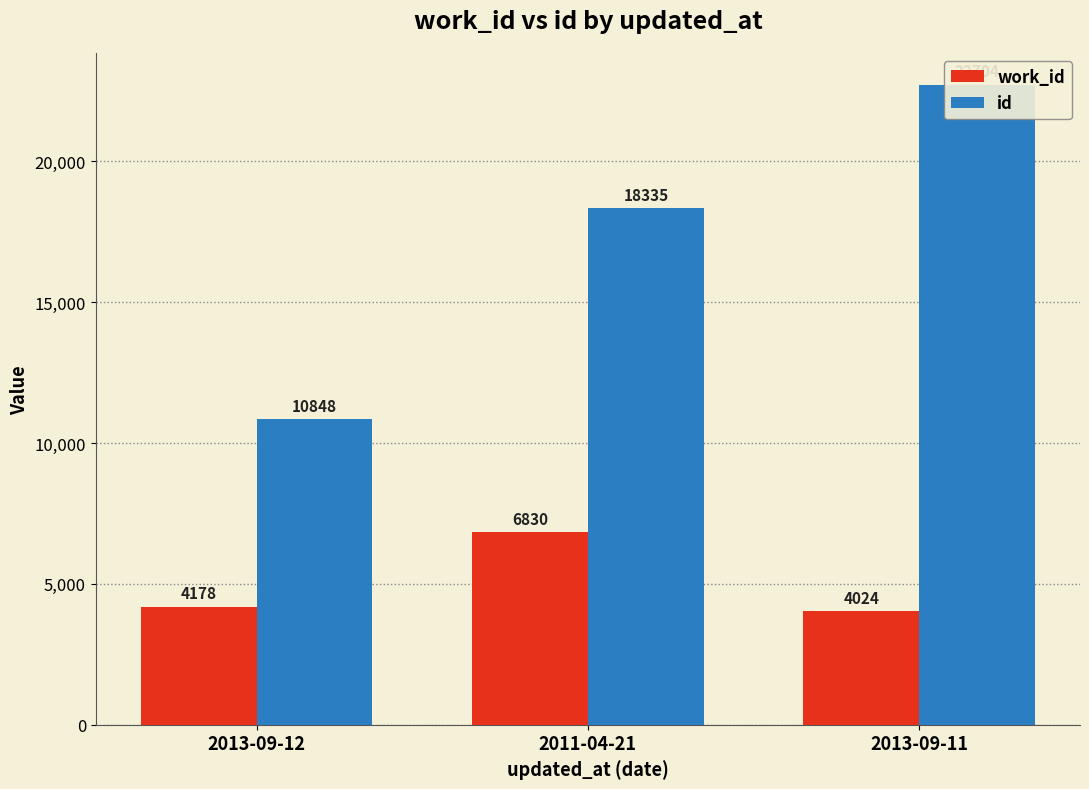

How many id values are between 10848 and 22704?

3